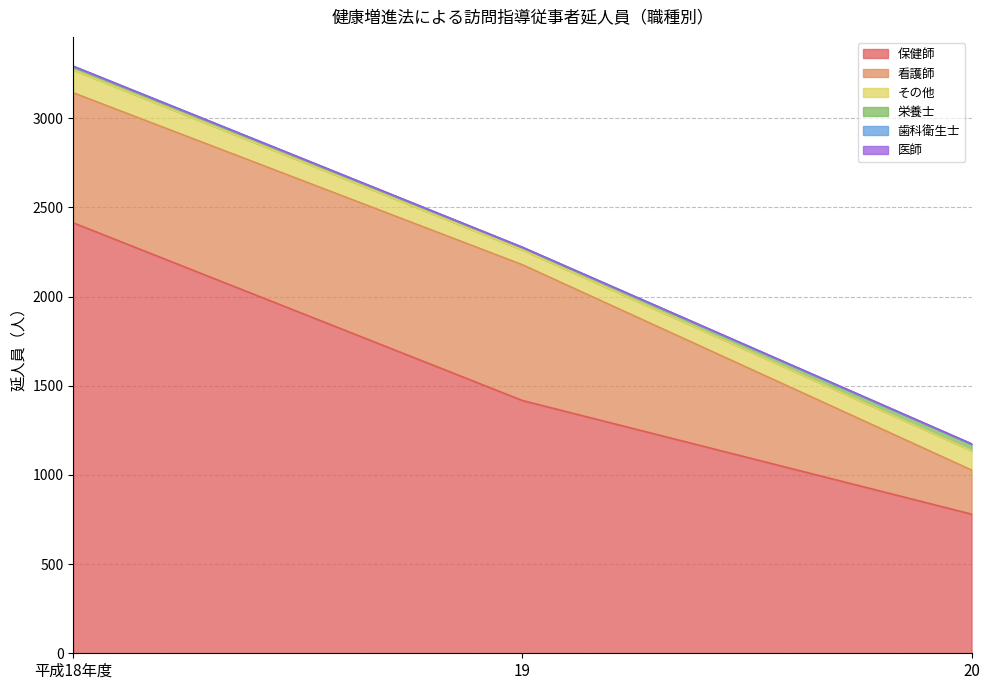

Between 20 and 平成18年度, which is larger?

平成18年度